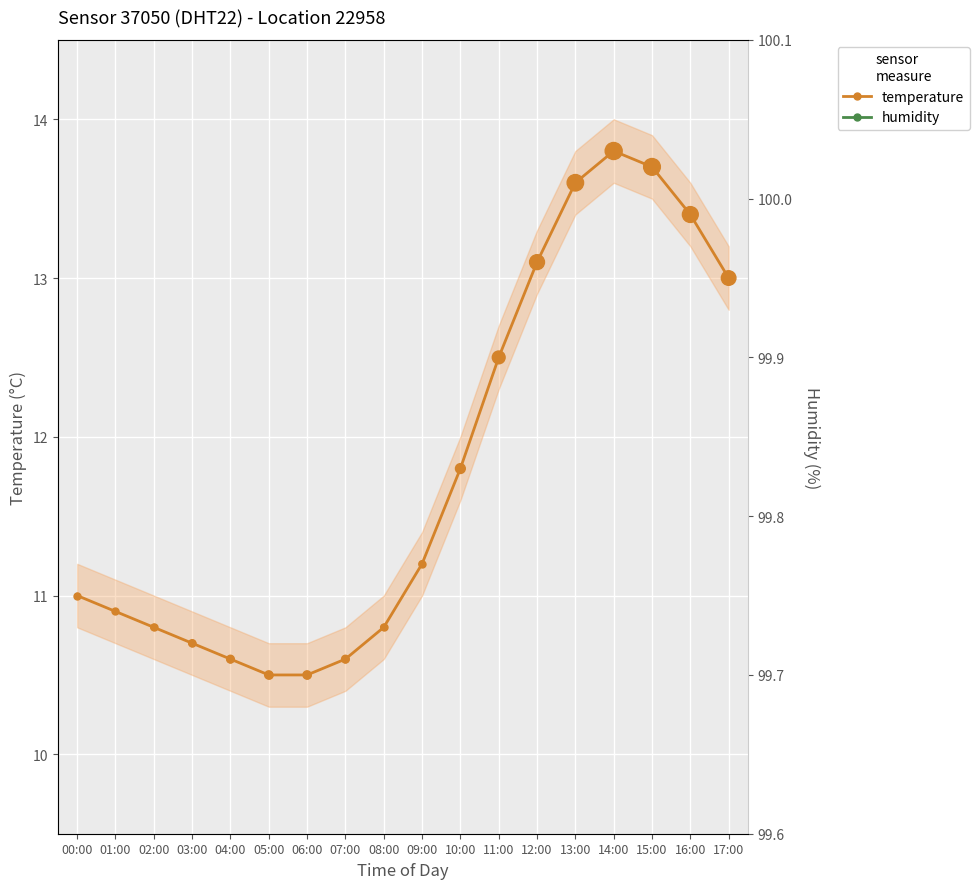

At which category is the sum across all series the highest?

14:00